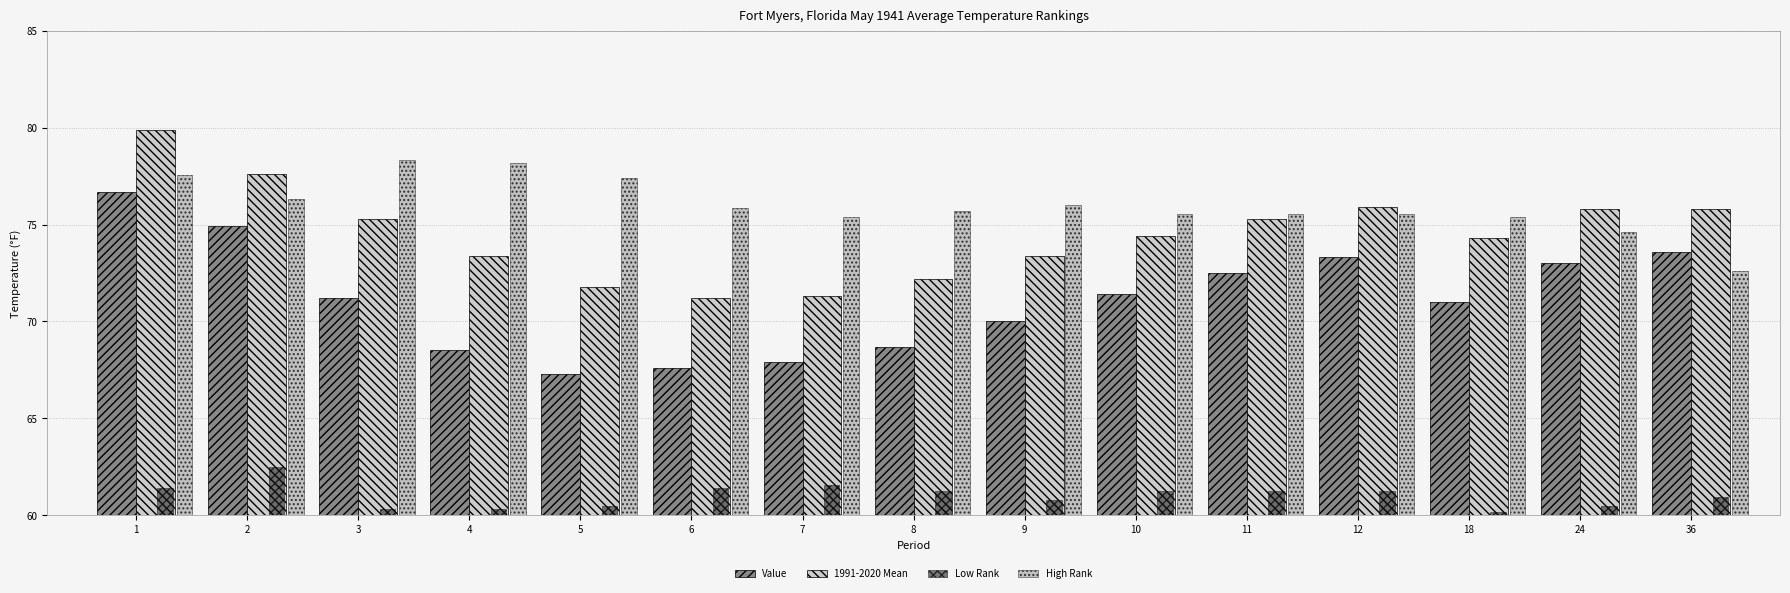

What is the lowest value of the High Rank series?

72.6